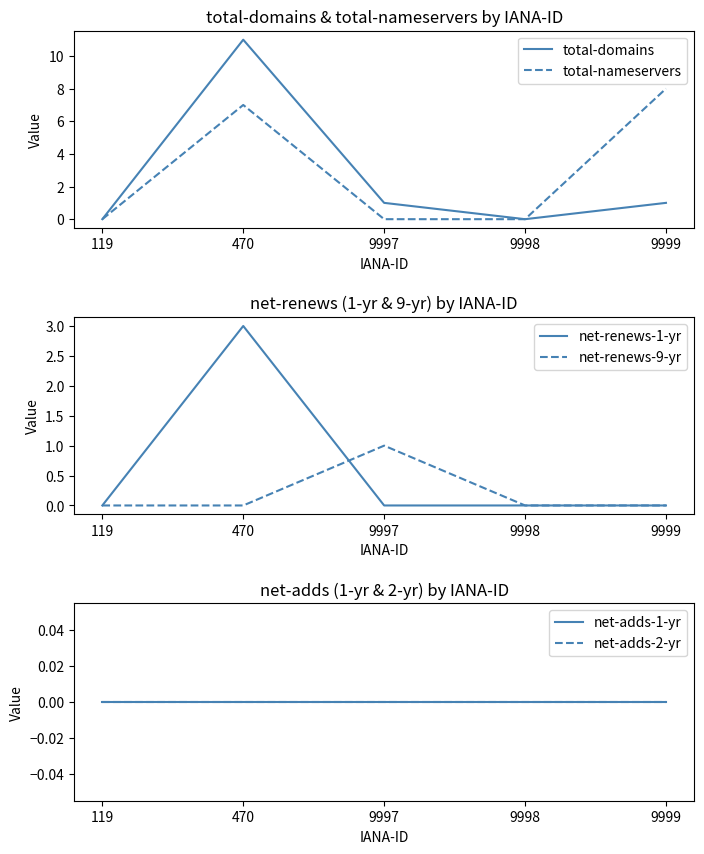

What is the difference between the highest and lowest values at 9999?

8